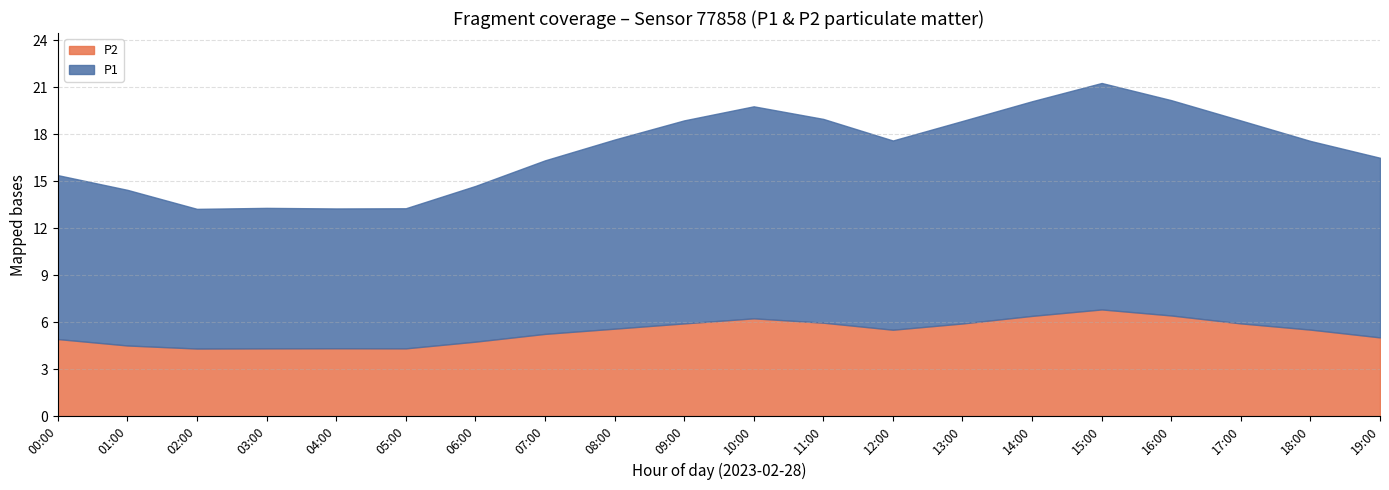

At which category does P1 reach its first local peak?

03:00